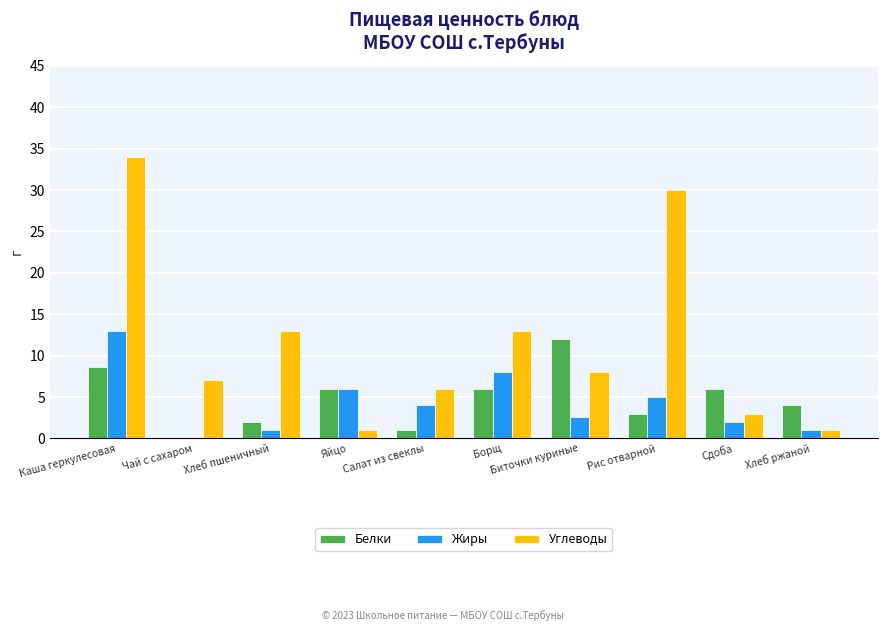

What is the difference between the Белки values at Хлеб пшеничный and Борщ?

4.0